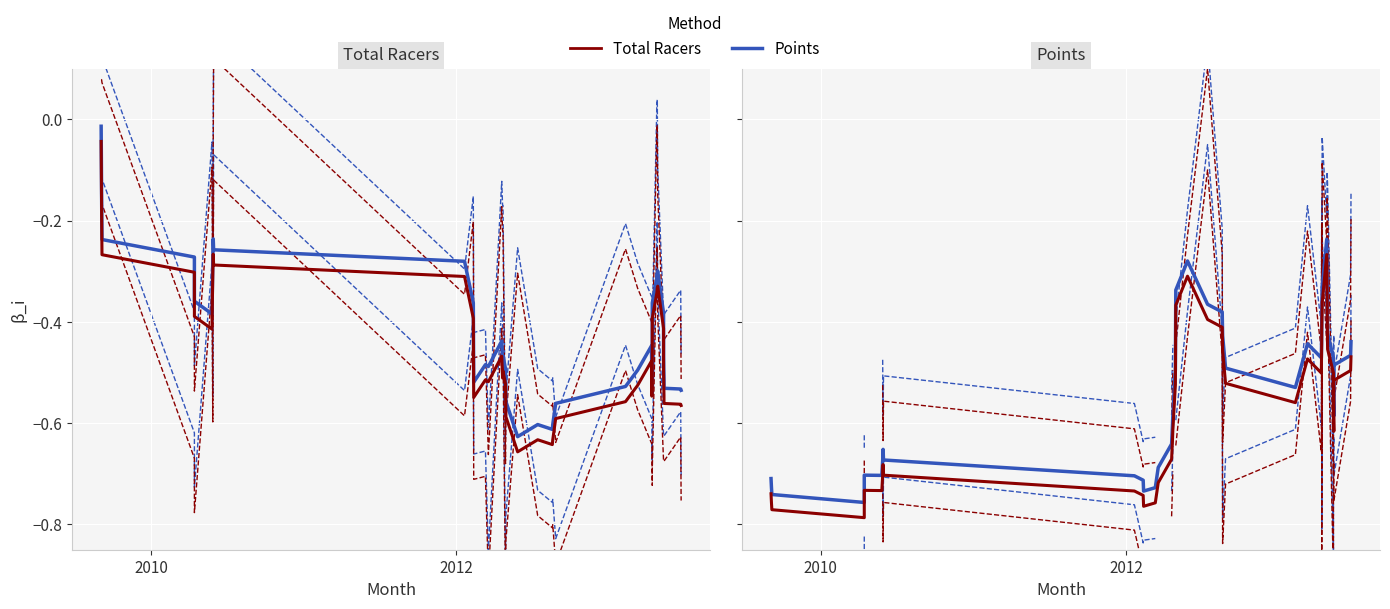

What is the greatest value displayed?

0.2